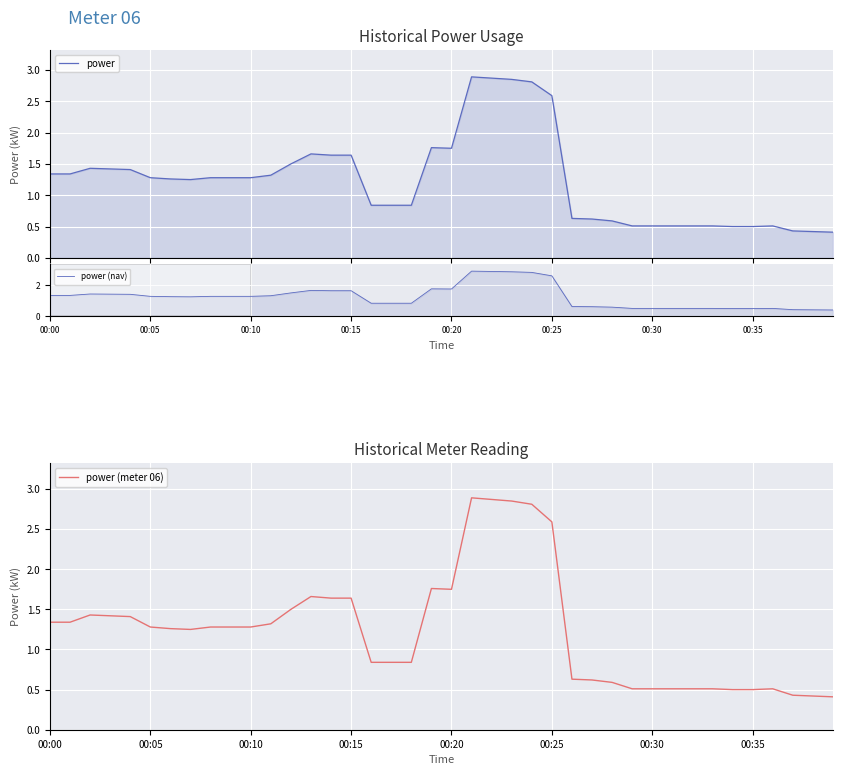

The power (meter 06) series shows 2.2 at 00:15. True or false?

False